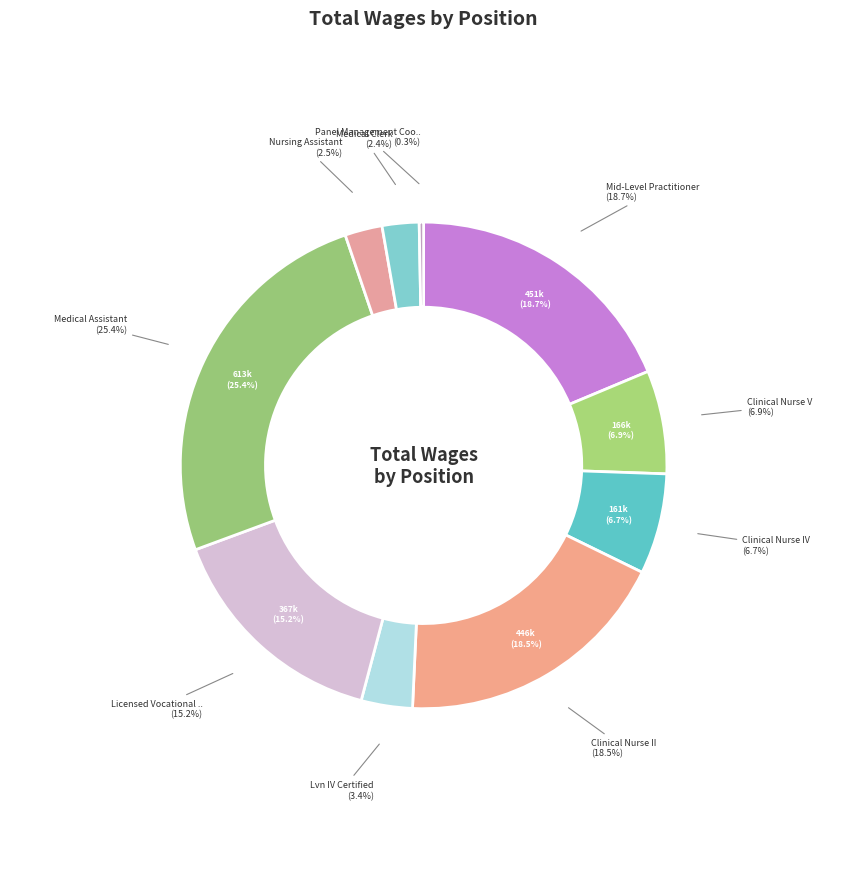

To the nearest percent, what percentage of the pie is Mid-Level Practitioner?

19%